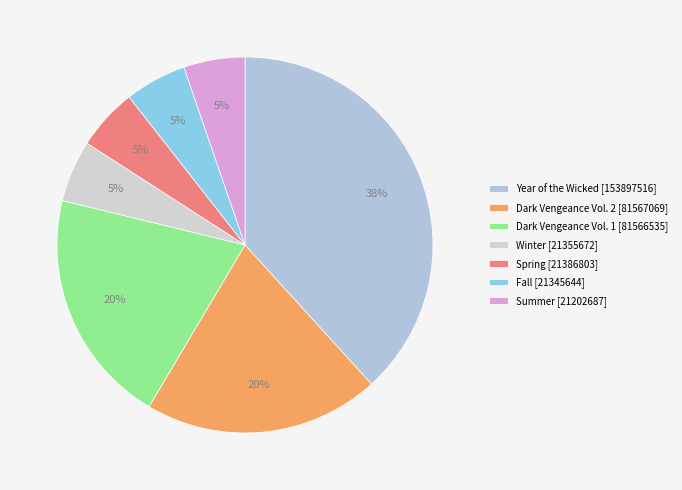

Do Winter and Fall together represent more than half of the pie?

No